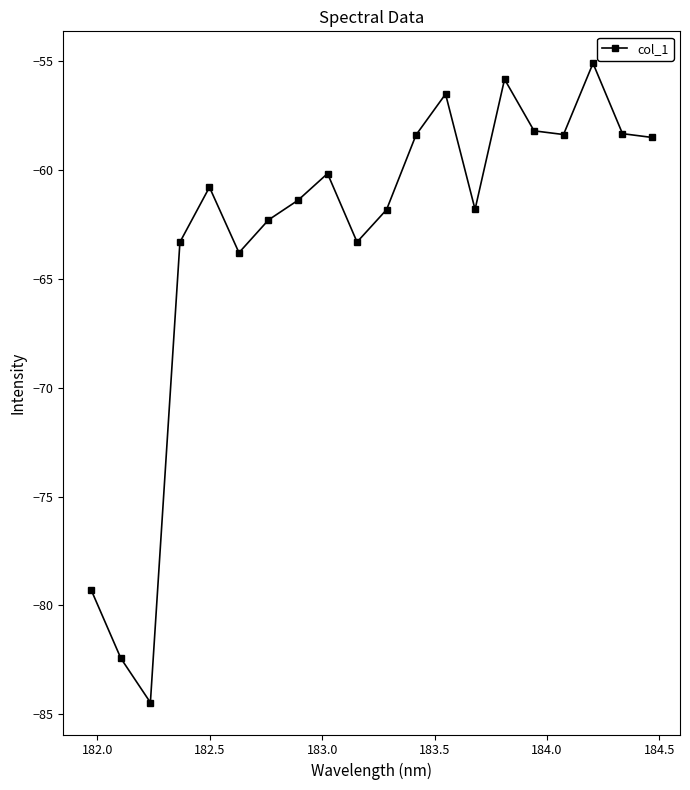

What is the greatest value displayed?

-55.1